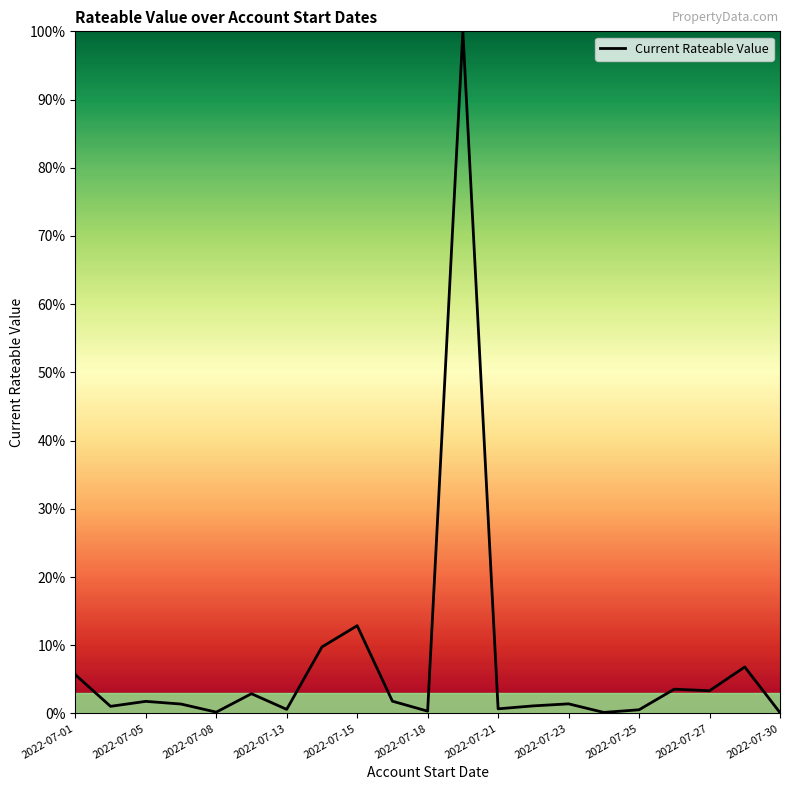

What is the maximum value shown in the chart?

100.0